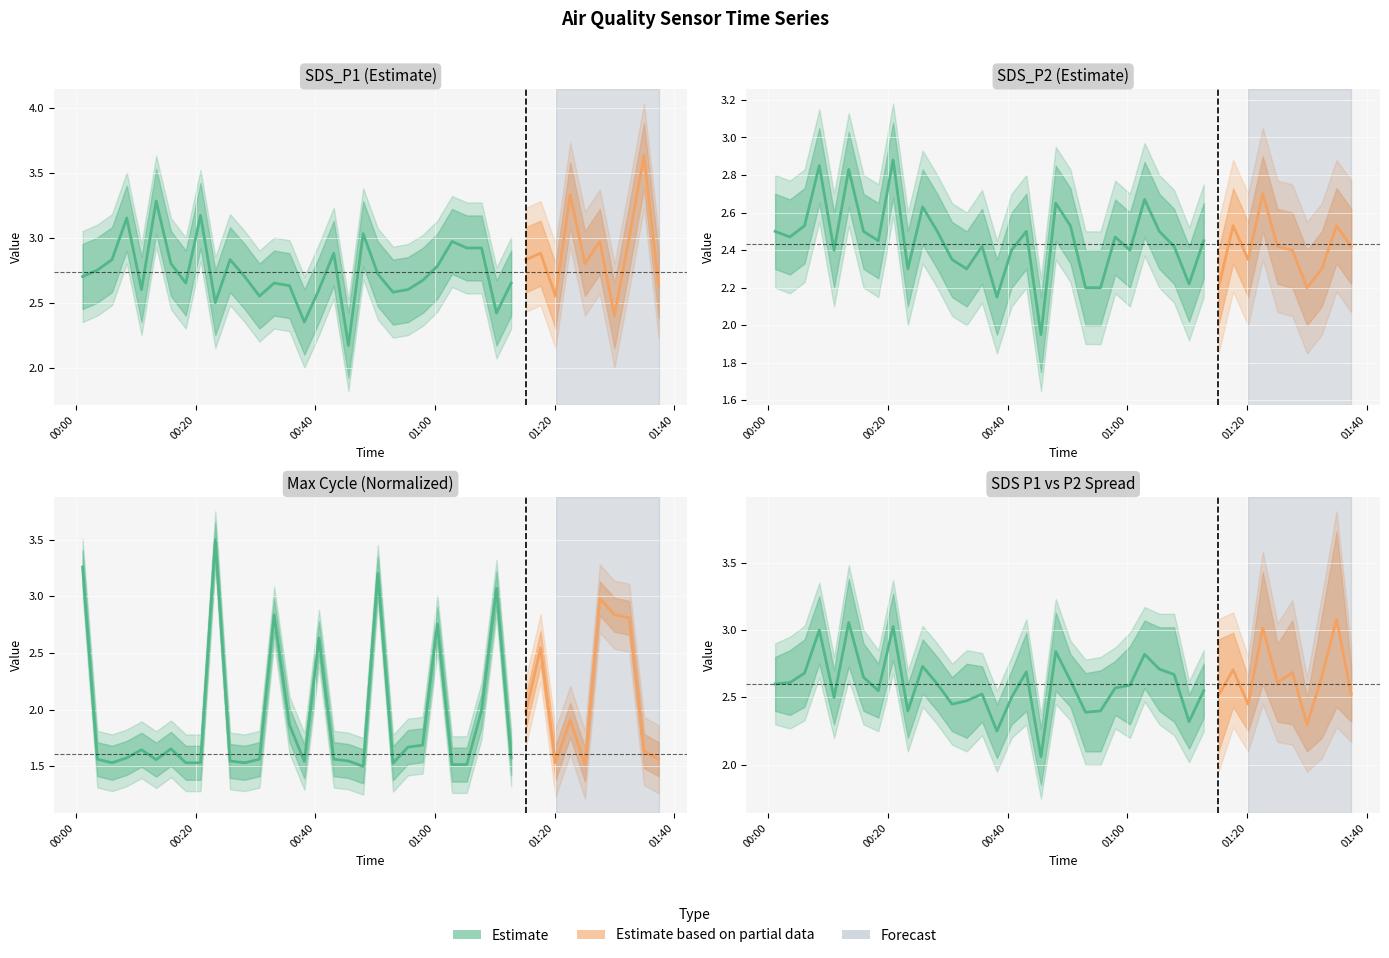

What is the difference between the second highest and second lowest values?

0.8